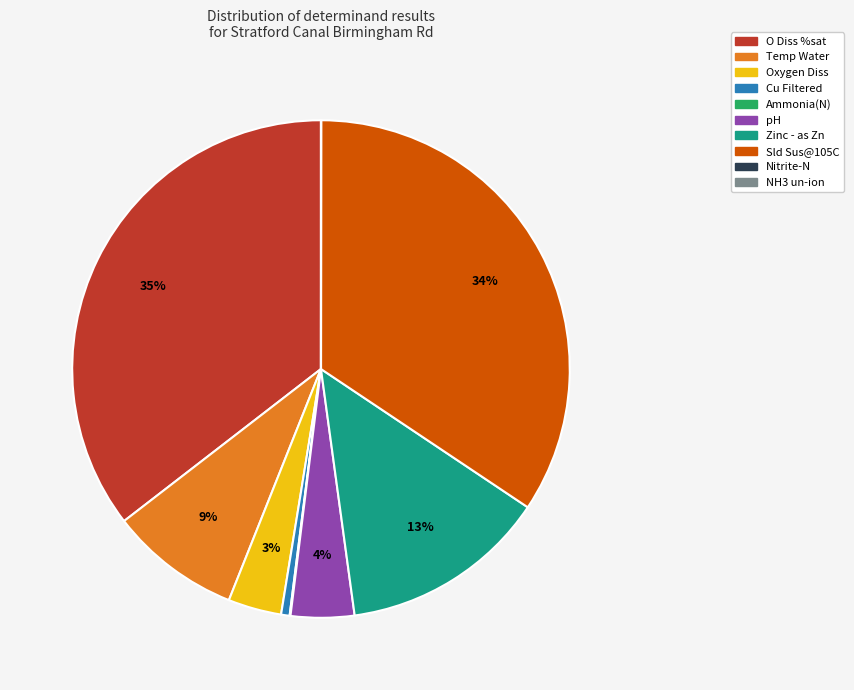

Which slice is the largest?

O Diss %sat